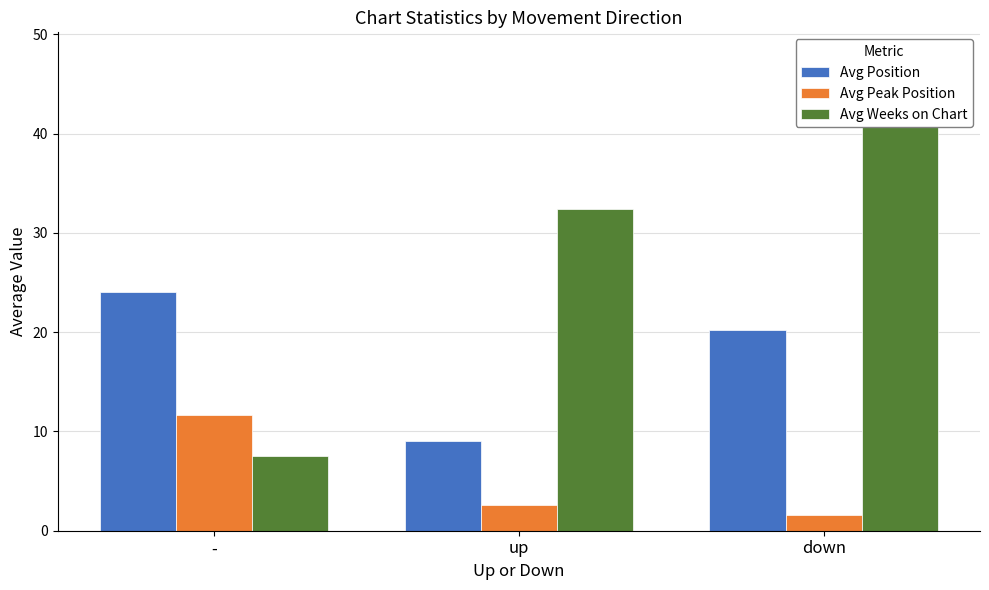

How many bars are there in total?

9